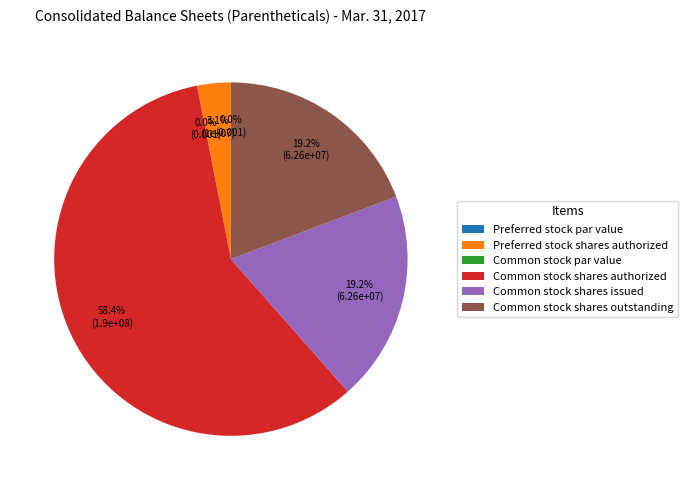

To the nearest percent, what is the difference between the largest and smallest slice percentages?

58%